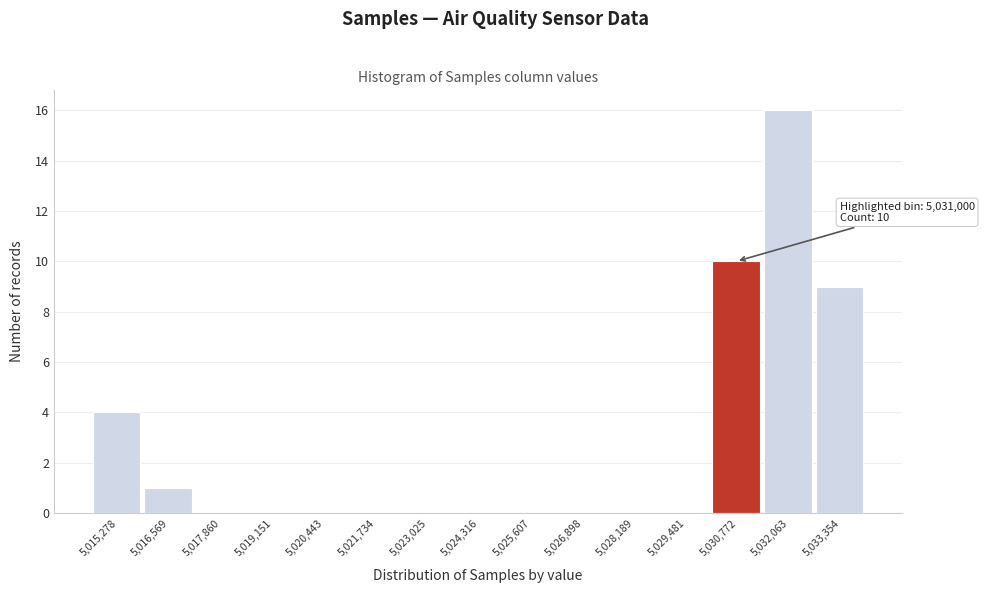

Over which range of the x-axis is the bar tallest?

5031400 to 5032800